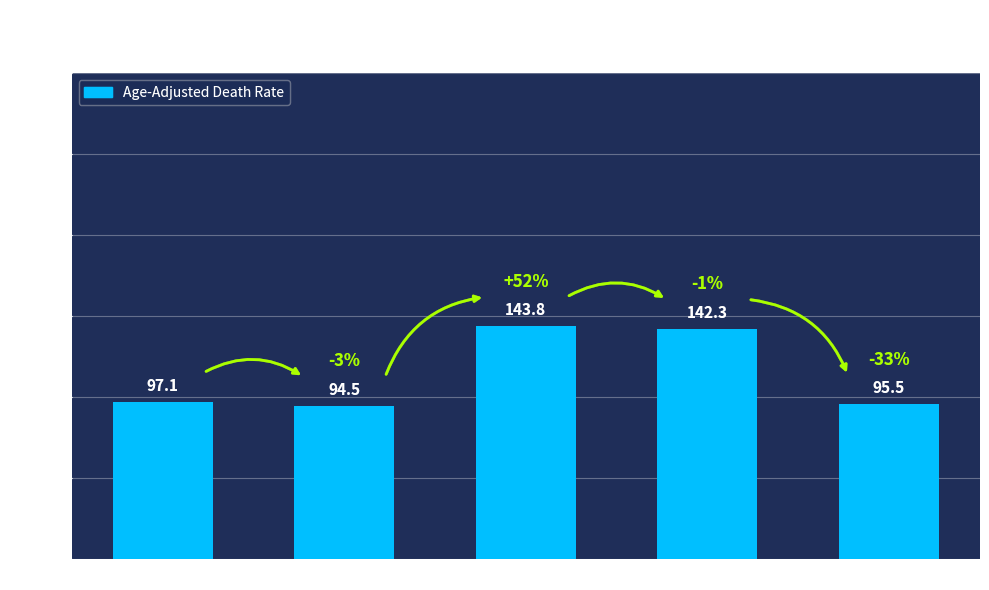

Reading left to right, what are all the values shown in this chart?

Mississippi=97.1	United States=94.5	DeSoto County=143.8	Harrison County=142.3	Jackson County=95.5